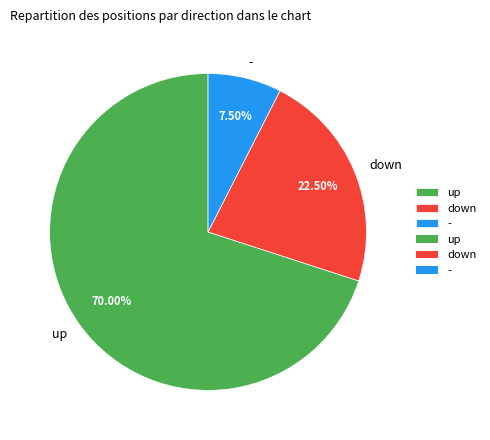

How much of the chart is everything except up?

30.0%